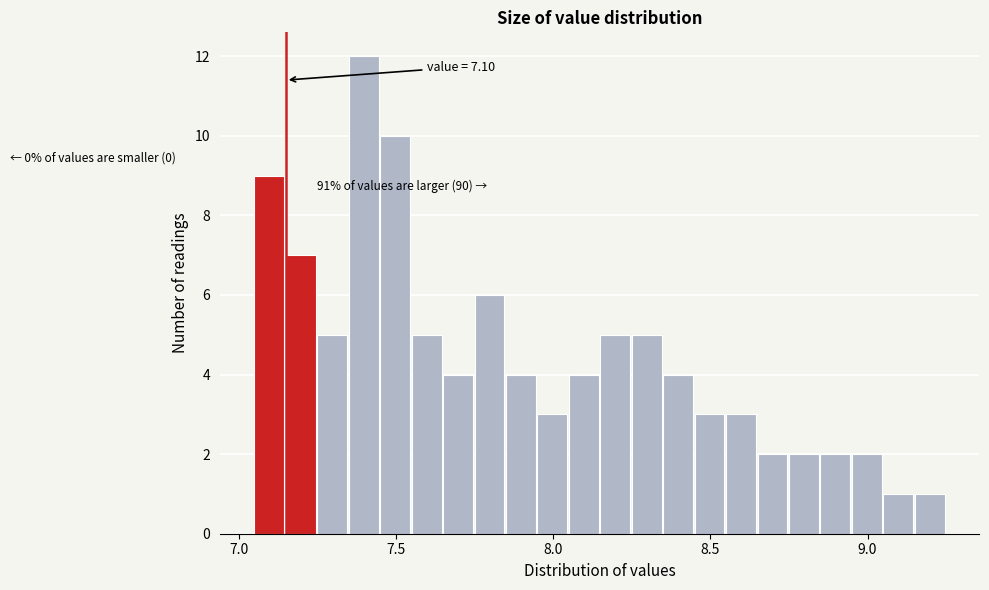

Read against the x-axis, roughly where is the centre of the tallest bar?

7.40